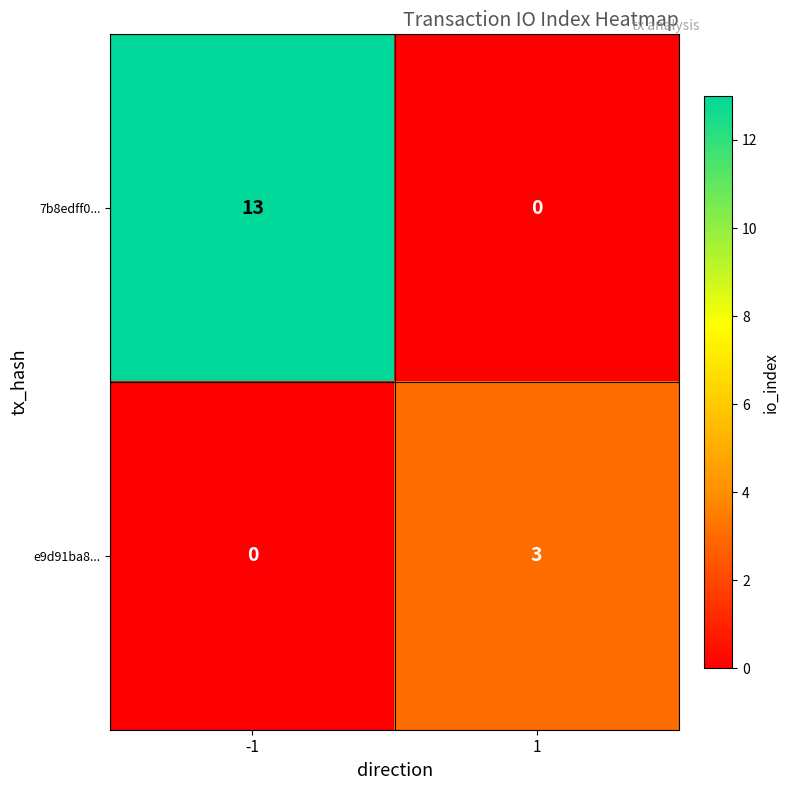

What is the highest value of the 7b8edff0... series?

13